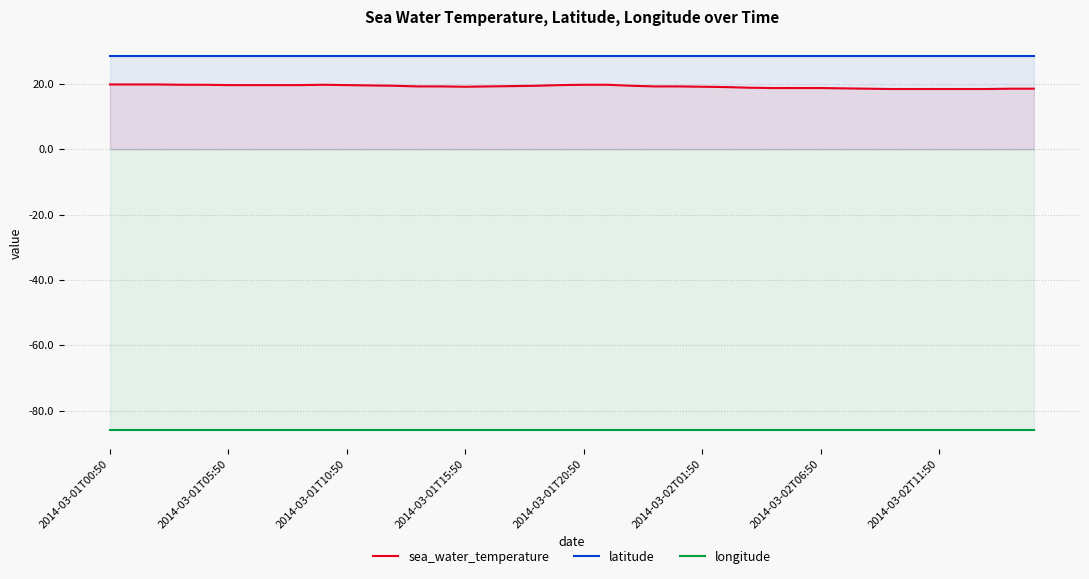

Which series changed the most between 21 and 24?

sea_water_temperature